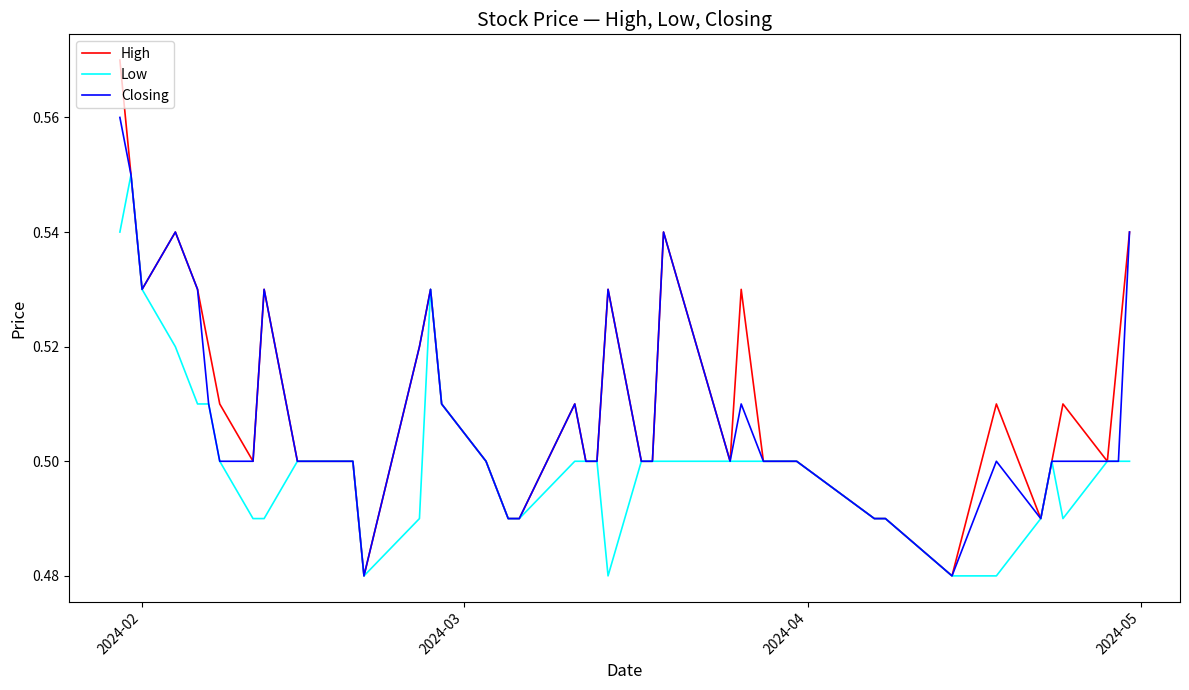

Is this an area chart (filled region under the line)?

No